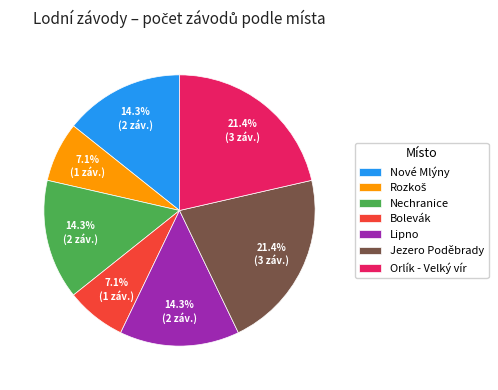

Is the sum of Nové Mlýny and Bolevák greater than half?

No